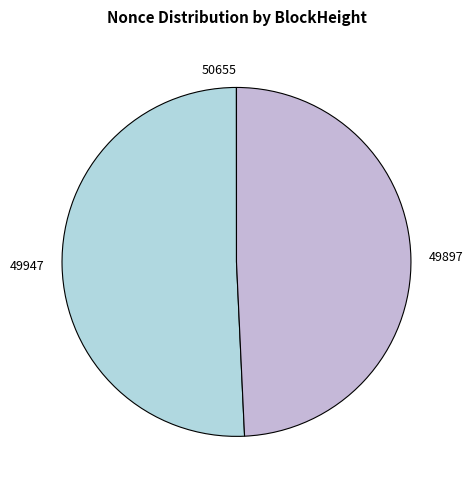

Which slice is the largest?

49947